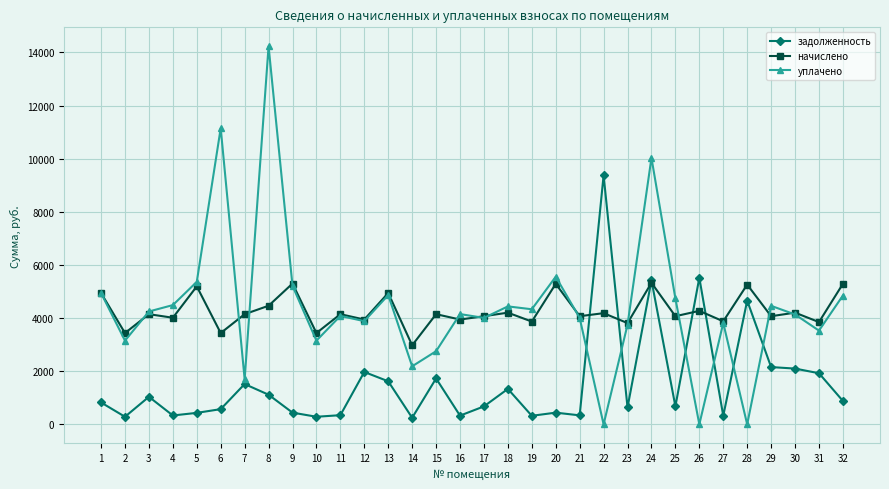

After their last crossing, which series has the higher values: уплачено or начислено?

начислено